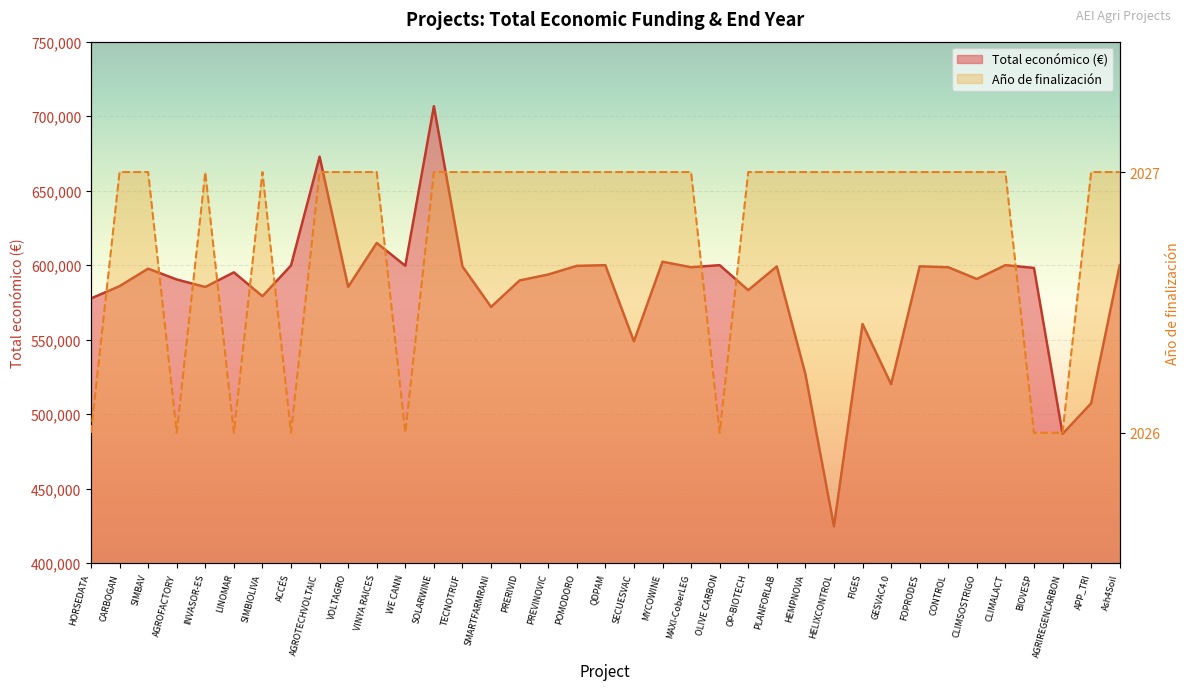

True or false: Año de finalización has more than 0 points higher than both neighbors.

True